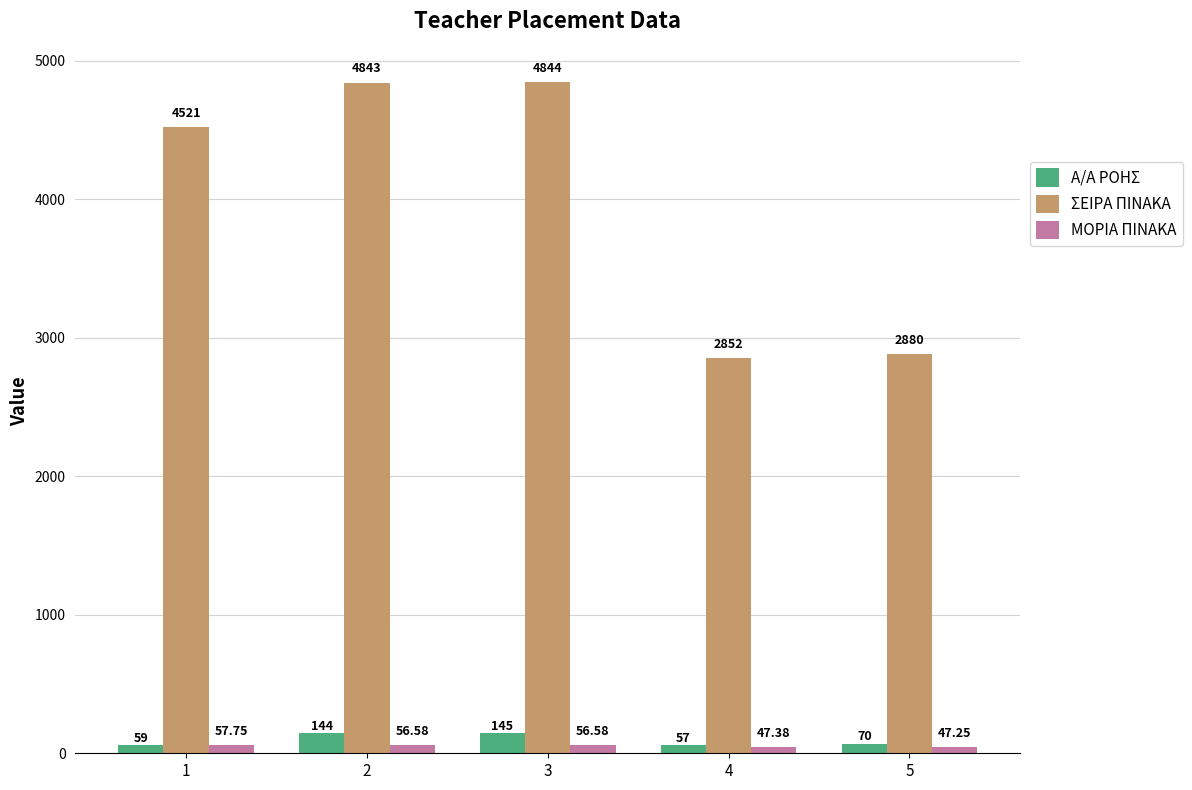

Where does the ΜΟΡΙΑ ΠΙΝΑΚΑ series first go above 56?

1